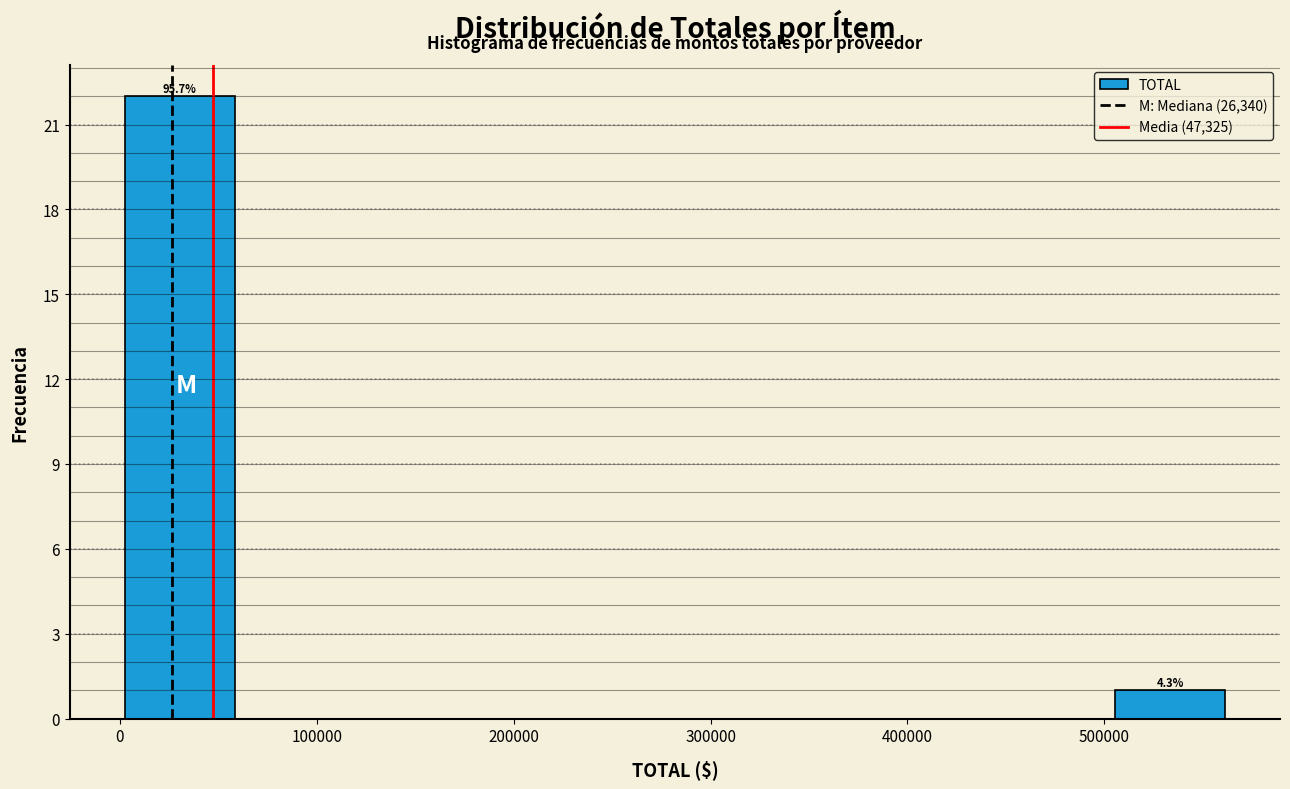

Which range on the x-axis has the tallest bar?

0 to 60000